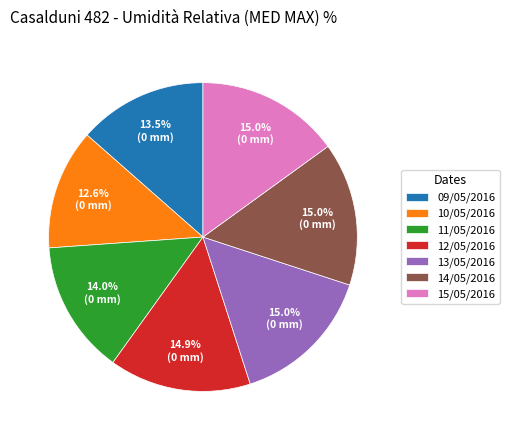

Approximately how many times larger is the value at 11/05/2016 compared to 12/05/2016?

0.9